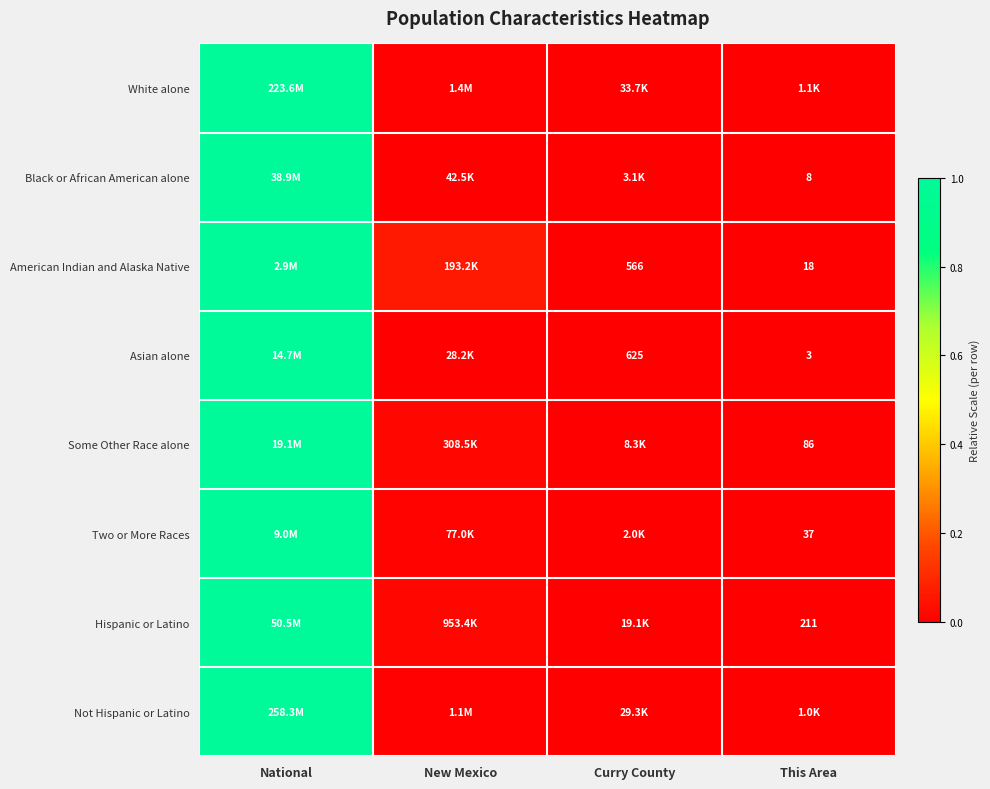

The Two or More Races series shows 0.0 at New Mexico. True or false?

True